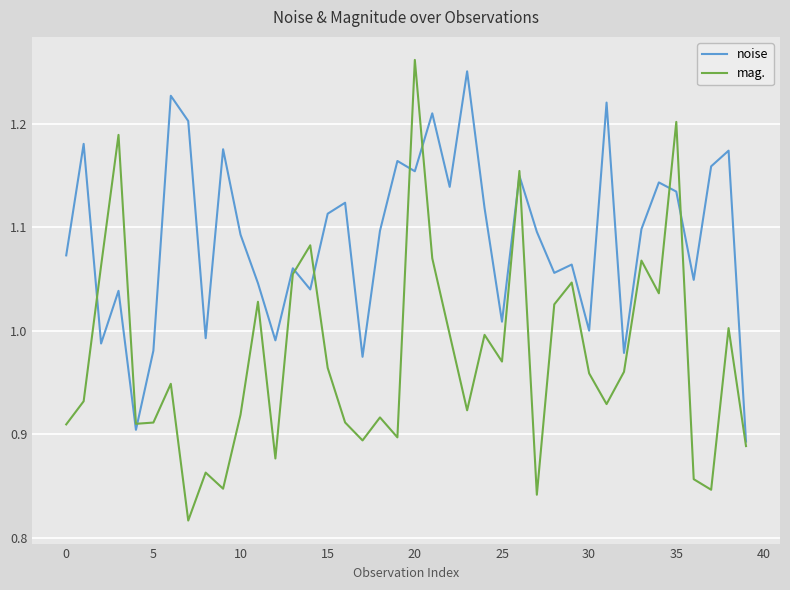

Which series has the largest total across all categories?

noise